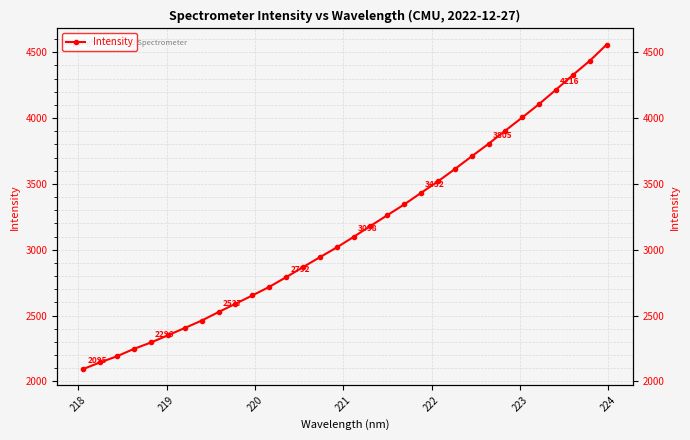

What is the value of the 4th point from the left?

2248.2